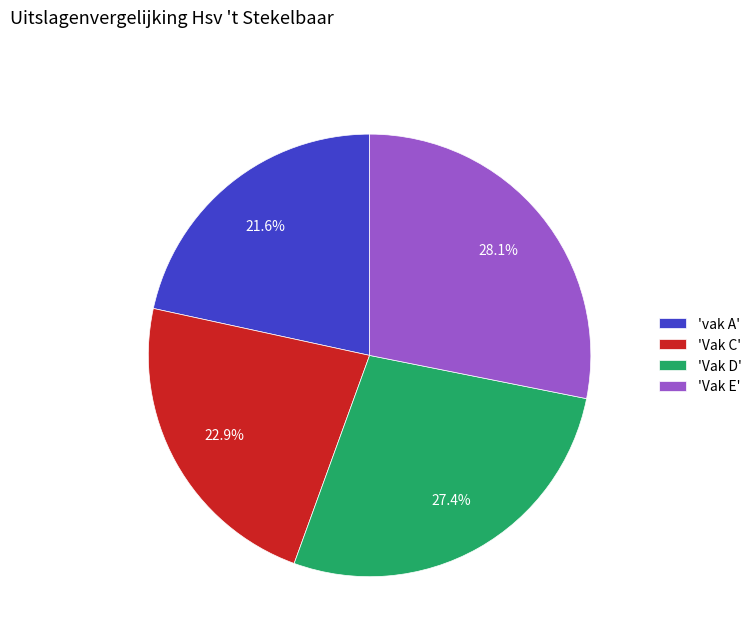

Which category has the biggest portion of the pie?

'Vak E'